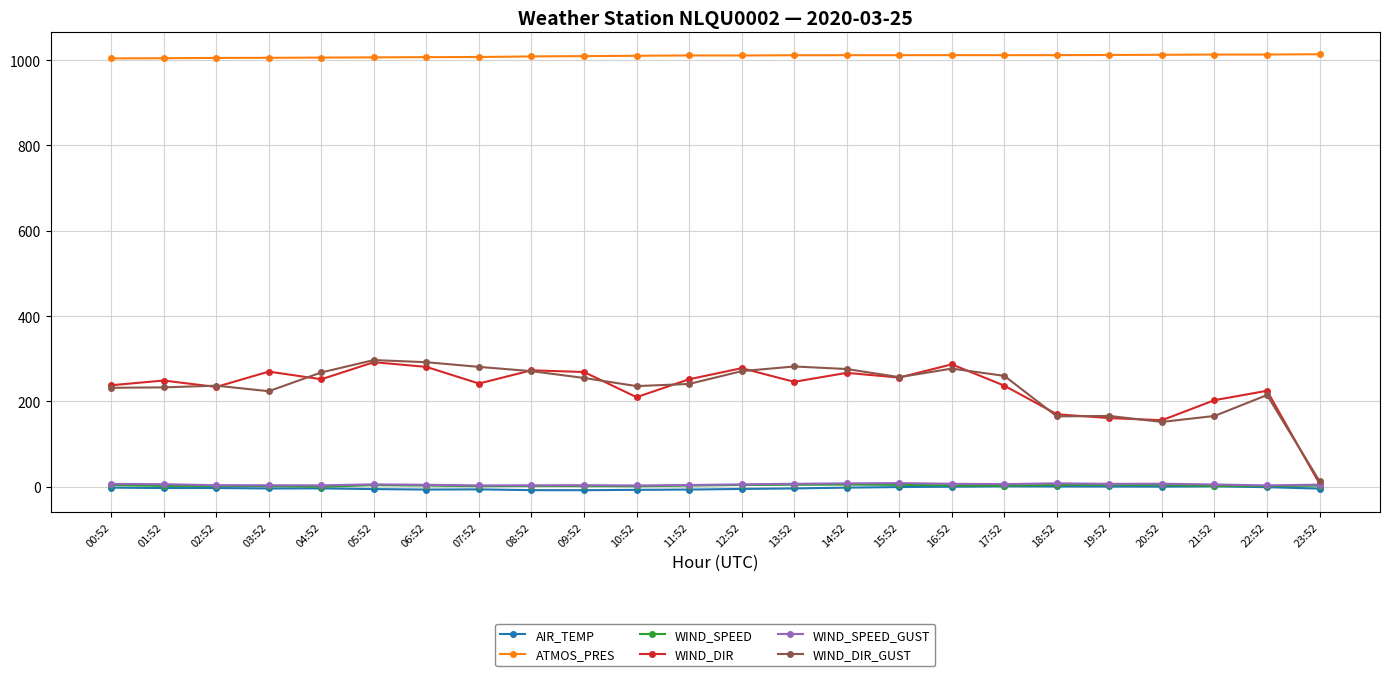

What is the value of the WIND_DIR point at the 12th from the left?

252.0